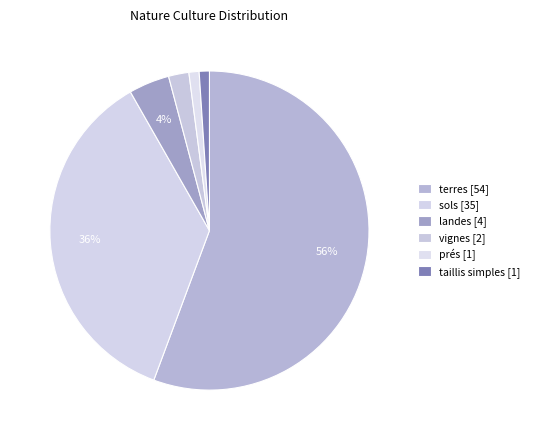

Does prés account for over 50% of the chart?

No